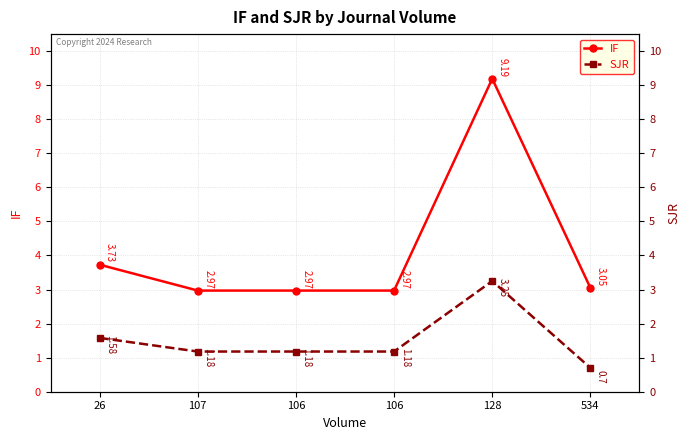

What is the approximate value of SJR at 26?

1.6